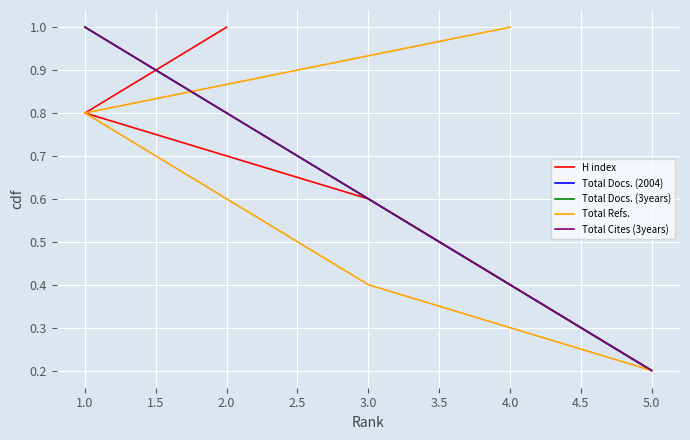

What is the value of the Total Cites (3years) point at the 2nd from the left?

0.4